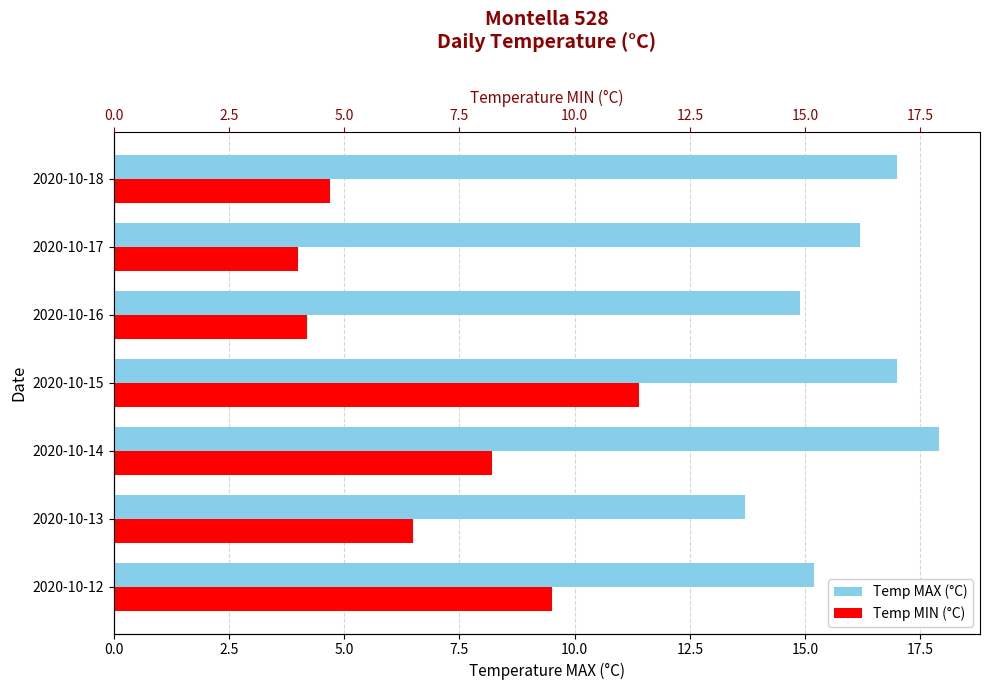

The Temp MIN (°C) series shows 4.7 at 2020-10-18. True or false?

True